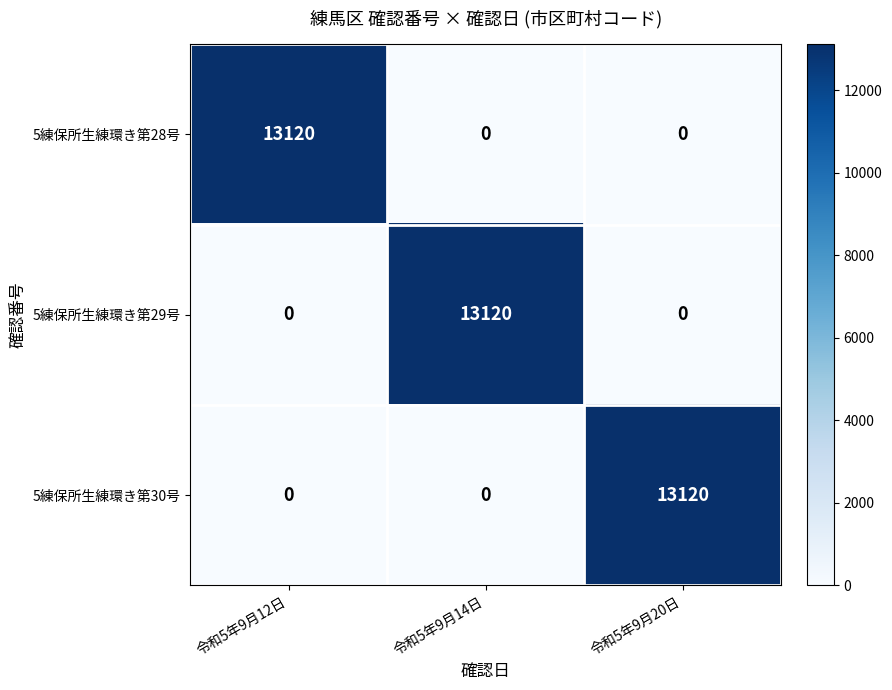

Is the value of 5練保所生練環き第28号 at 令和5年9月12日 greater than the value of 5練保所生練環き第29号 at 令和5年9月12日?

Yes